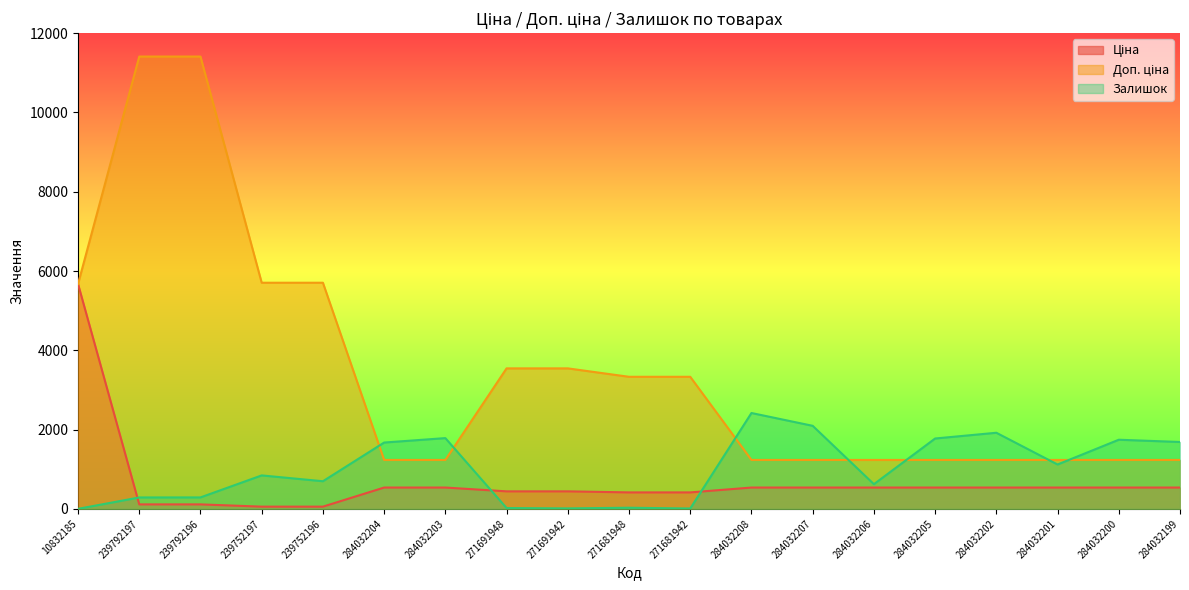

What is the spread (max minus min) of values at 284032200?

1206.0